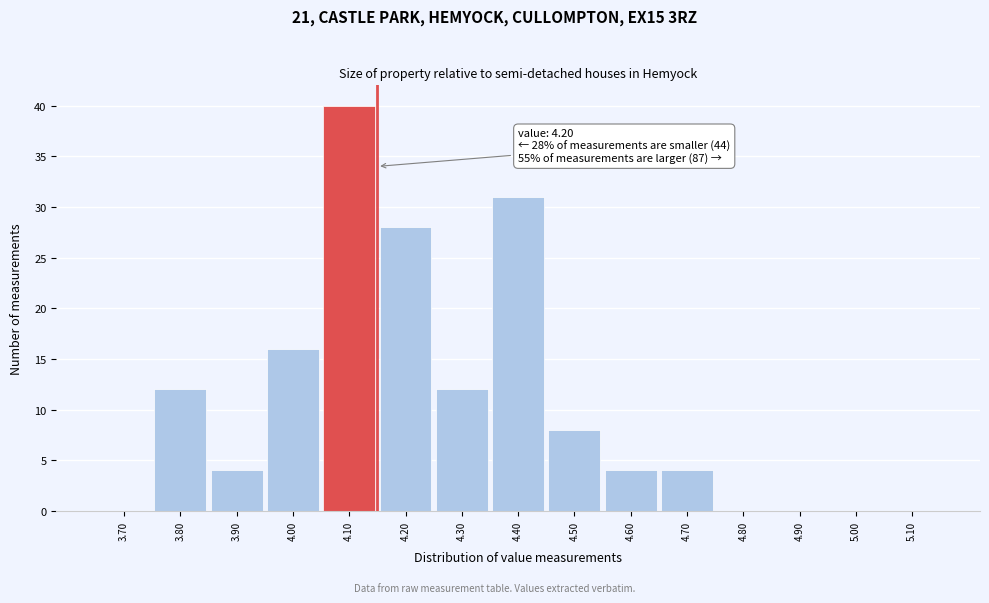

Reading left to right, extract all data points from this chart.

3.70=0	3.80=12	3.90=4	4.00=16	4.10=40	4.20=28	4.30=12	4.40=31	4.50=8	4.60=4	4.70=4	4.80=0	4.90=0	5.00=0	5.10=0